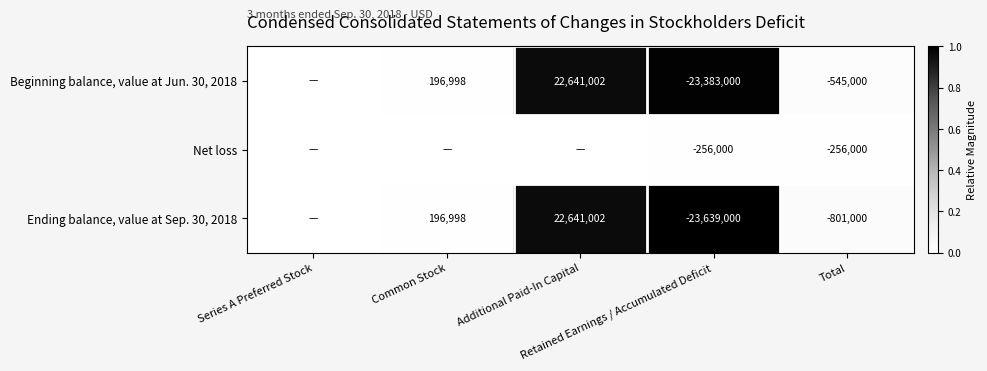

Which has a higher value, Common Stock or Series A Preferred Stock?

Common Stock